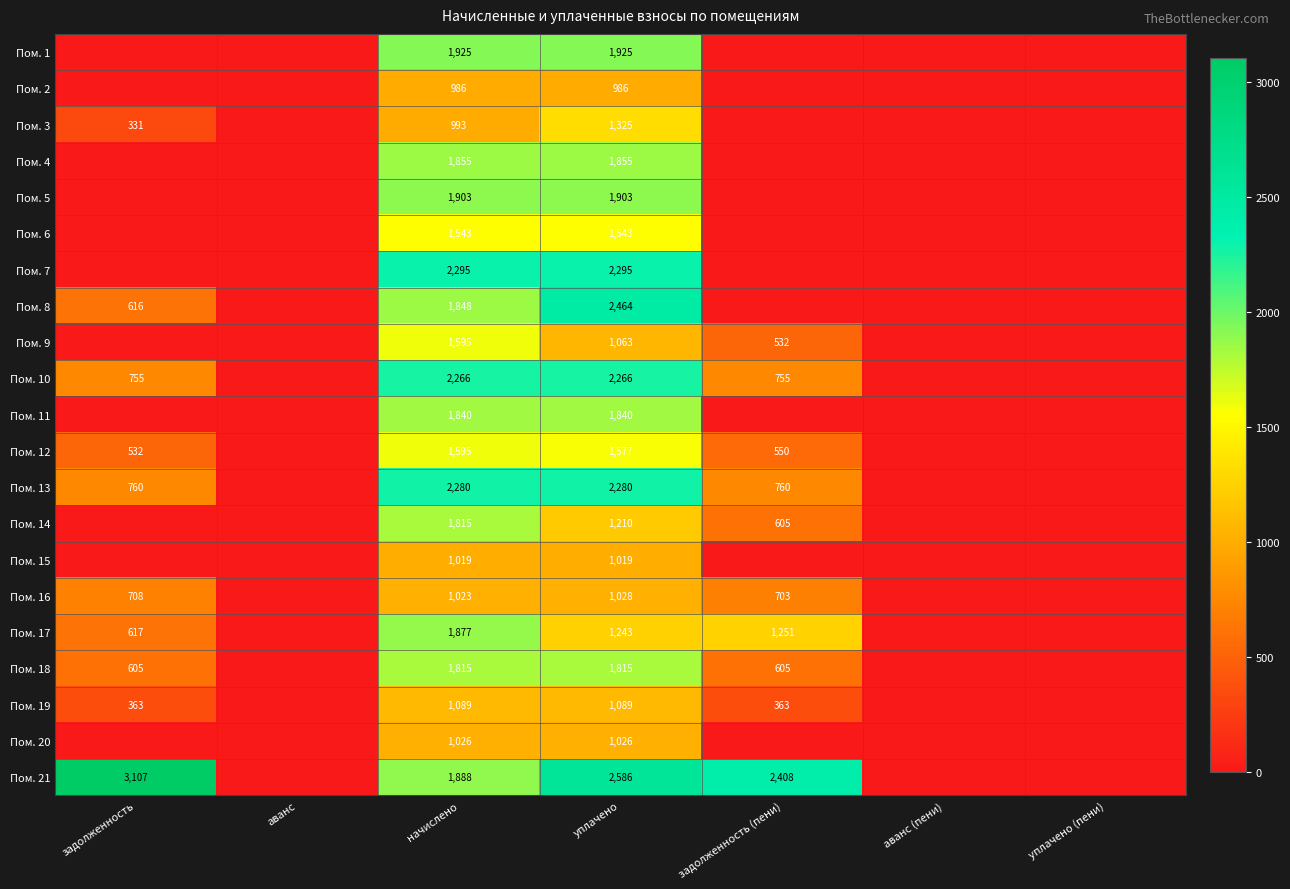

Is it true that Пом. 12 equals 550 at задолженность (пени)?

True